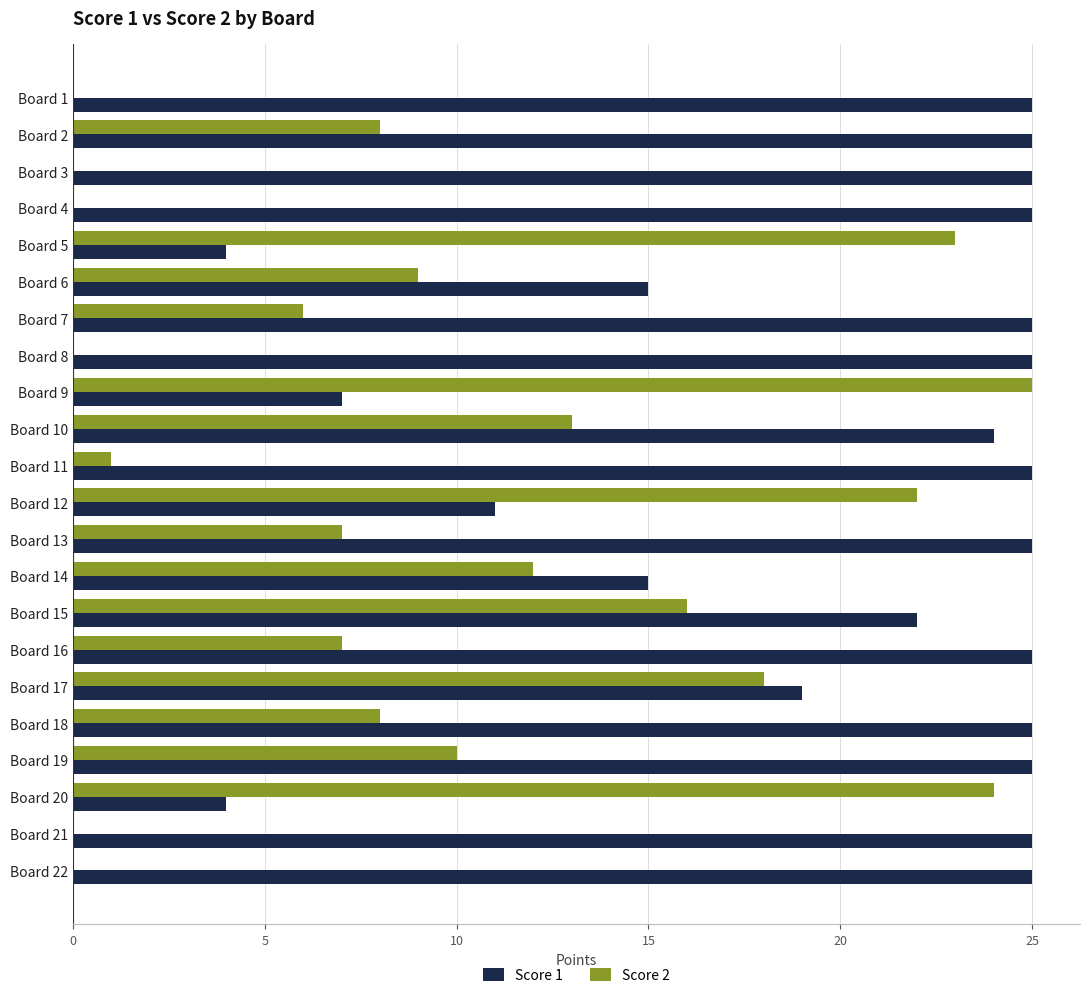

What is the sum of all Score 2 values?

209